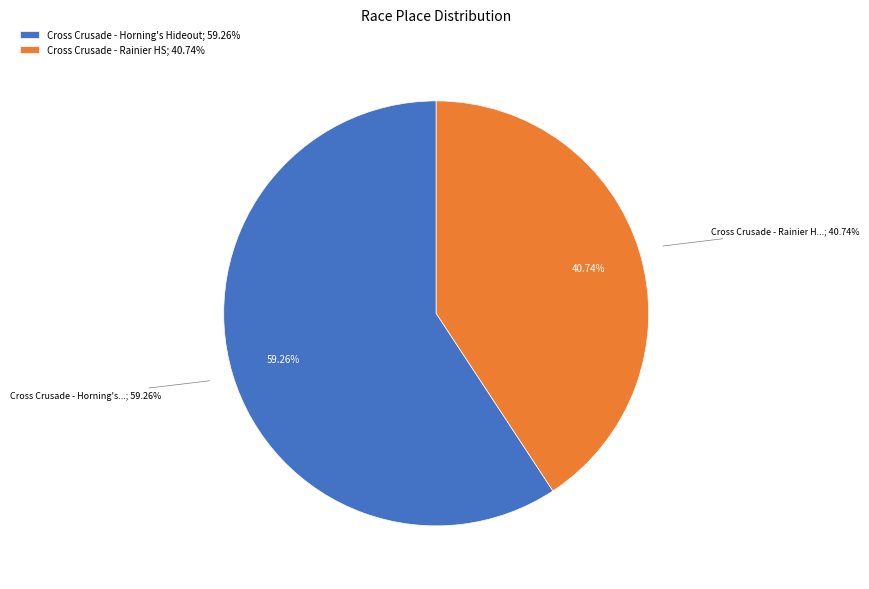

Is it true that Cross Crusade - Horning's Hideout is 48% of the pie?

False